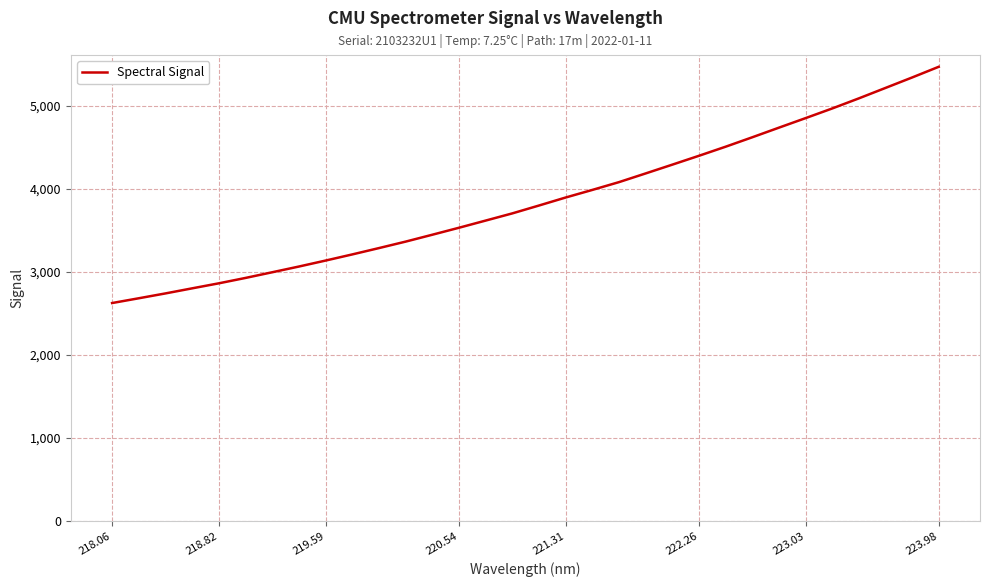

What is the maximum value shown in the chart?

5466.1